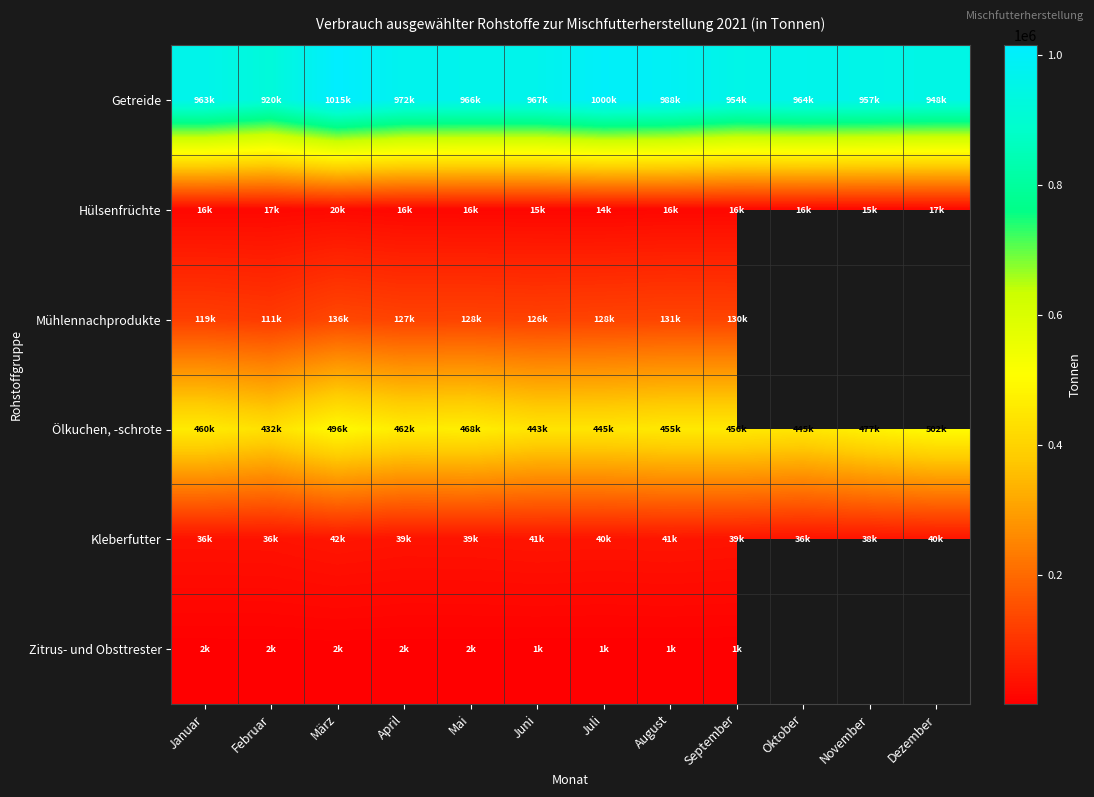

What is the average value of the Getreide series?

967758.3